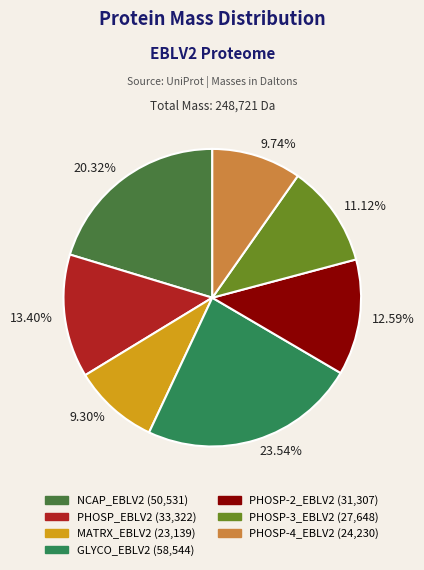

Approximately how many times larger is the value at 13.40% compared to 11.12%?

1.2